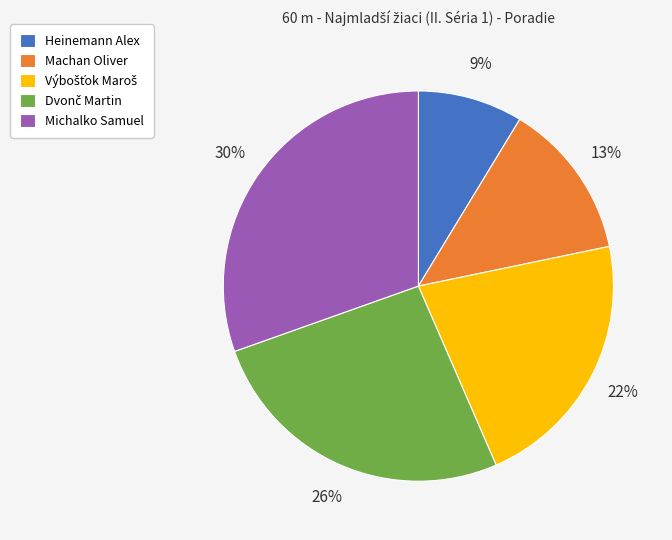

To the nearest percent, what is the average slice percentage?

20%